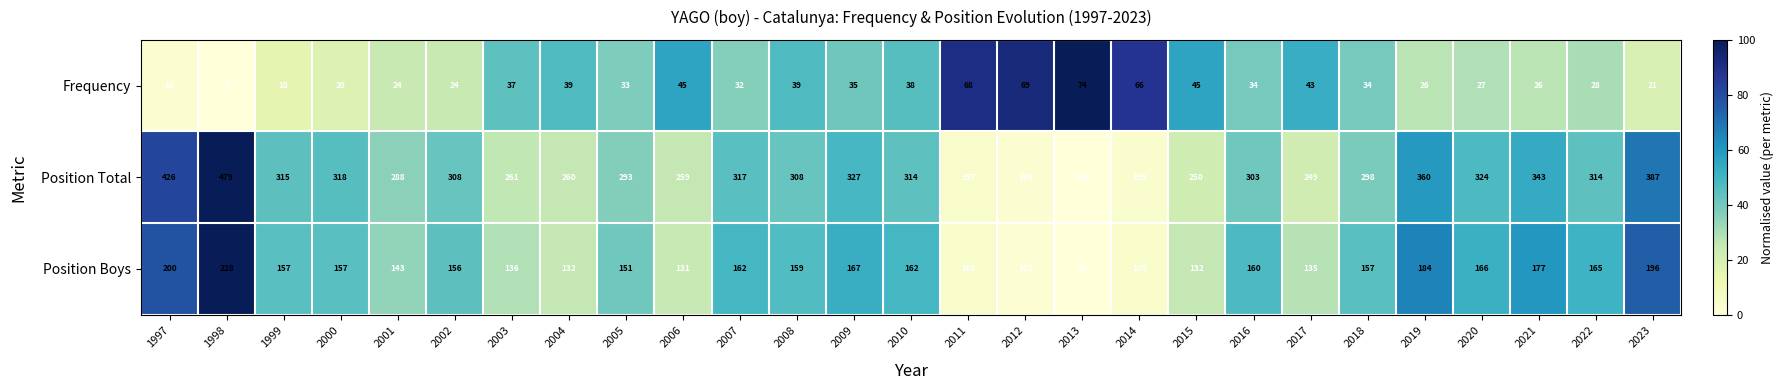

Which series has the largest range (max minus min)?

Position Total